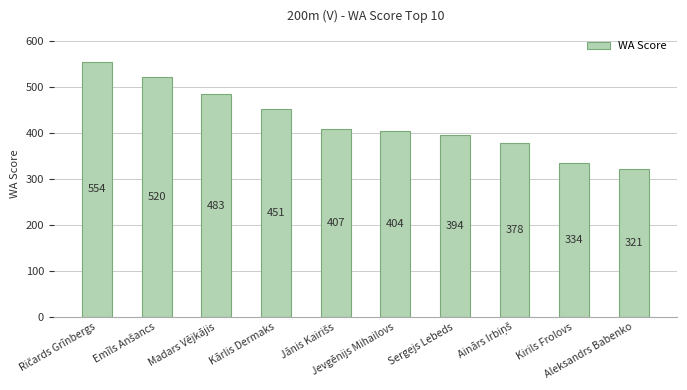

What is the label of the 8th bar from the right?

Madars Vējkājis